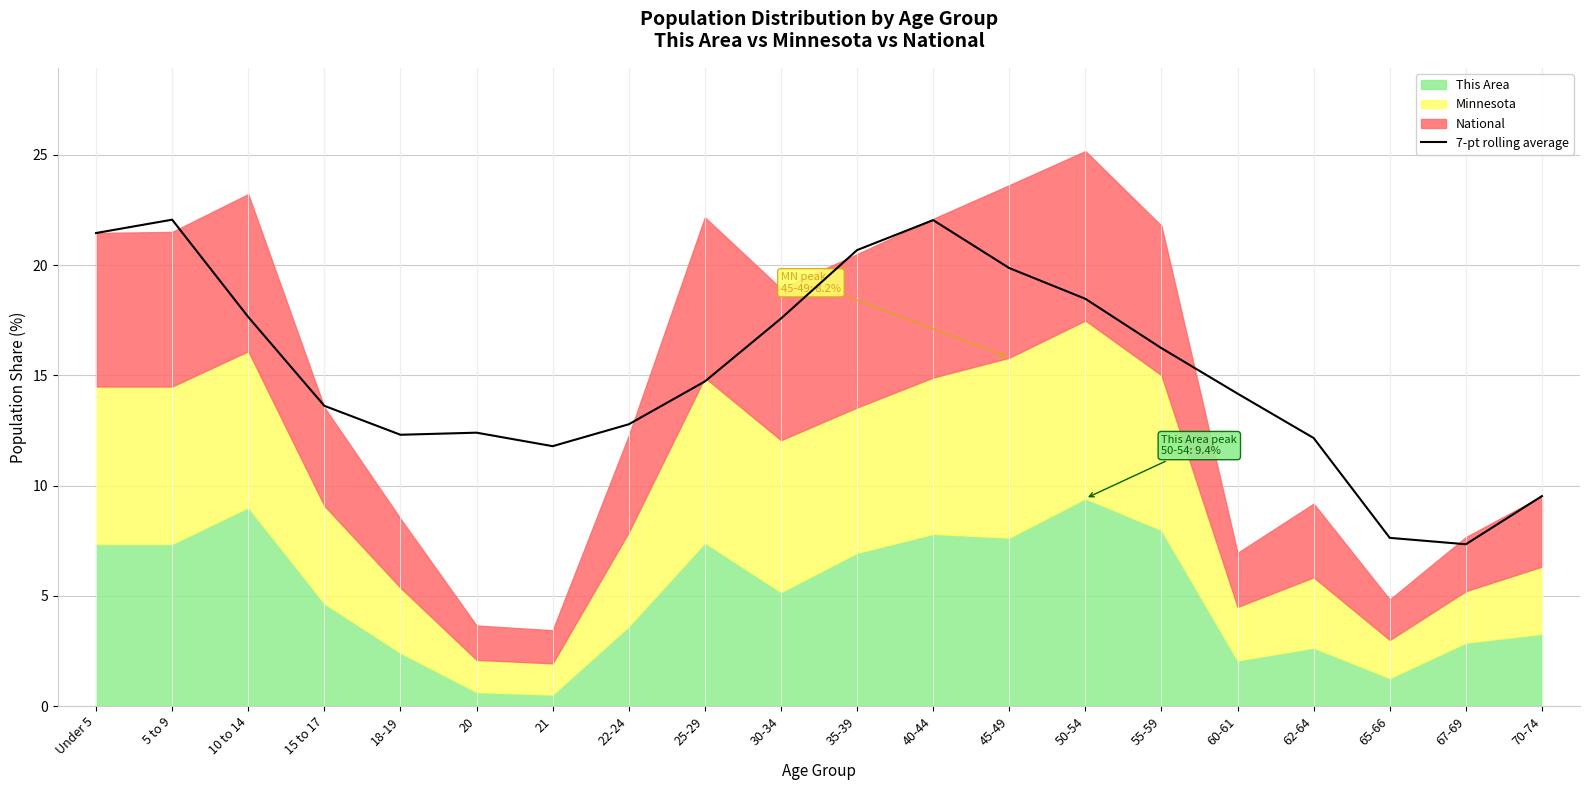

At which category does the data reach its first local peak?

5 to 9